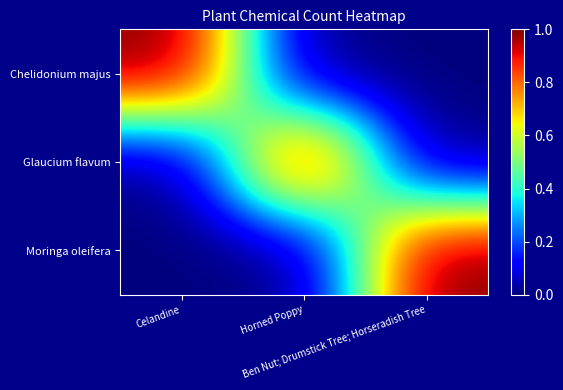

Which series has the largest range (max minus min)?

Chelidonium majus